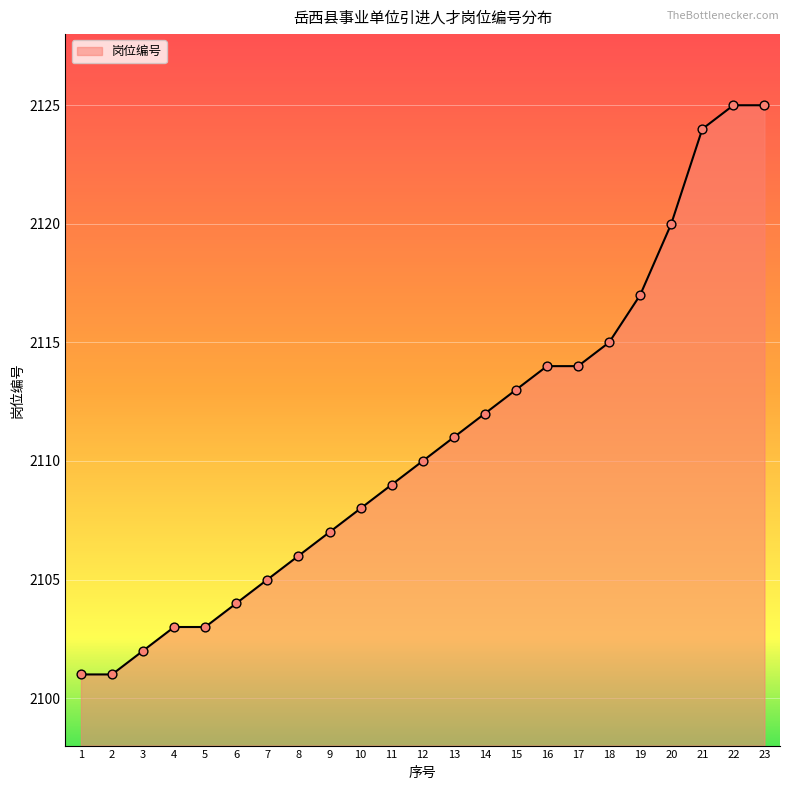

What is the ratio of the value at 19 to the value at 5?

1.0